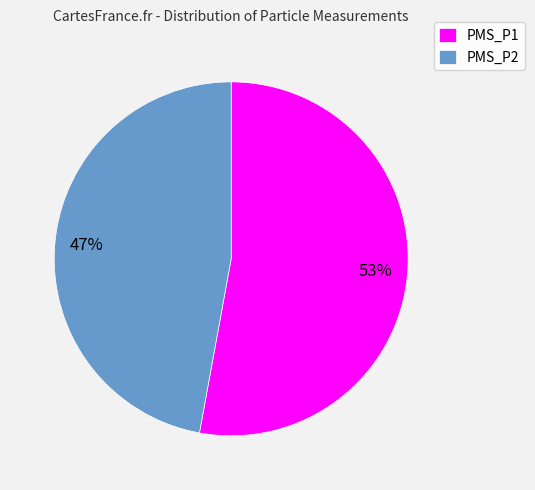

What is the ratio of the value at PMS_P1 to the value at PMS_P2?

1.1